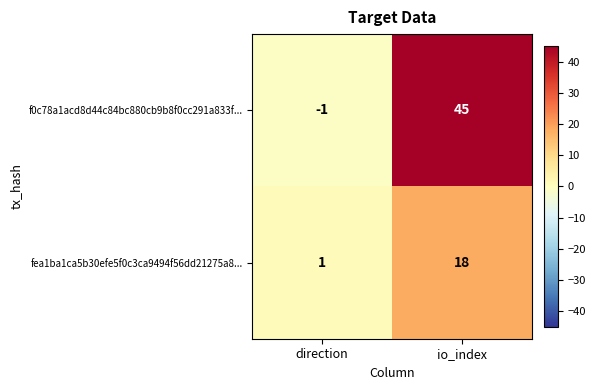

What is the sum of the fea1ba1ca5b30efe5f0c3ca9494f56dd21275a8... values at direction and io_index?

19